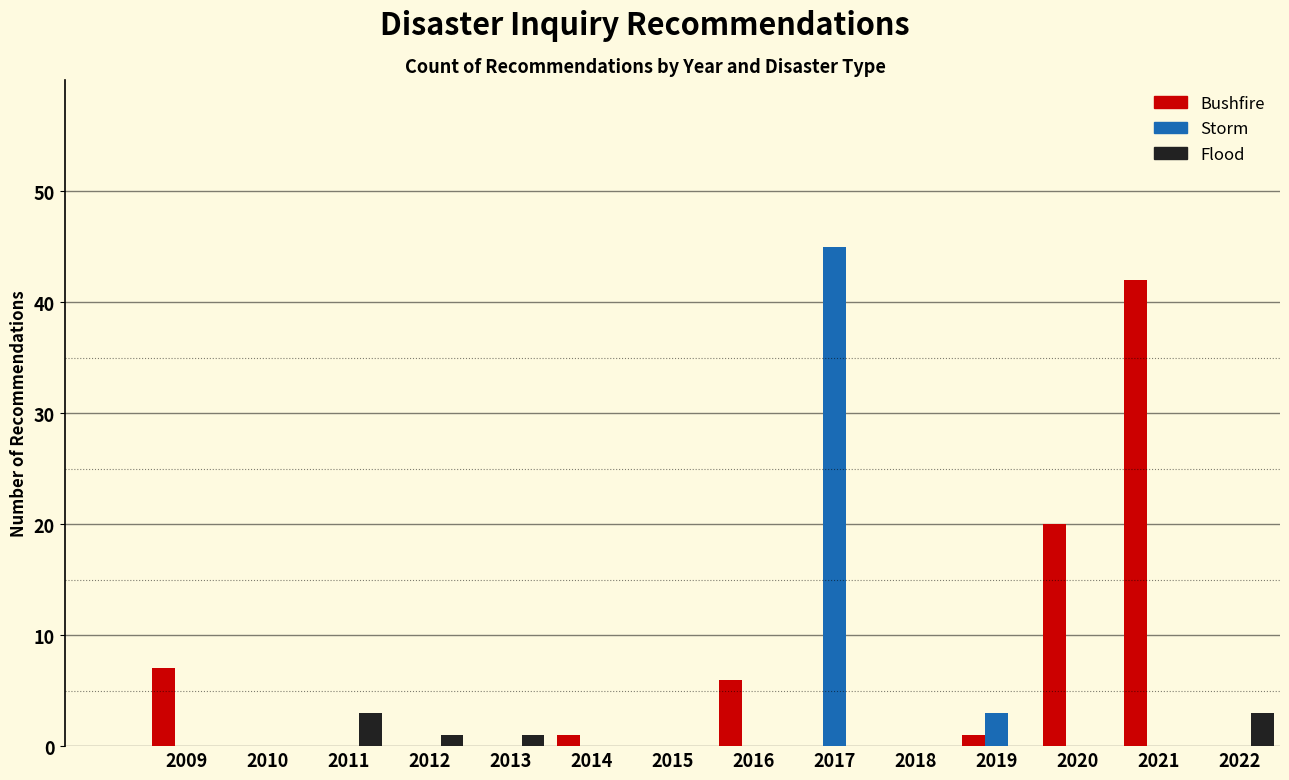

True or false: Bushfire has a value of 0 at 2022.

True